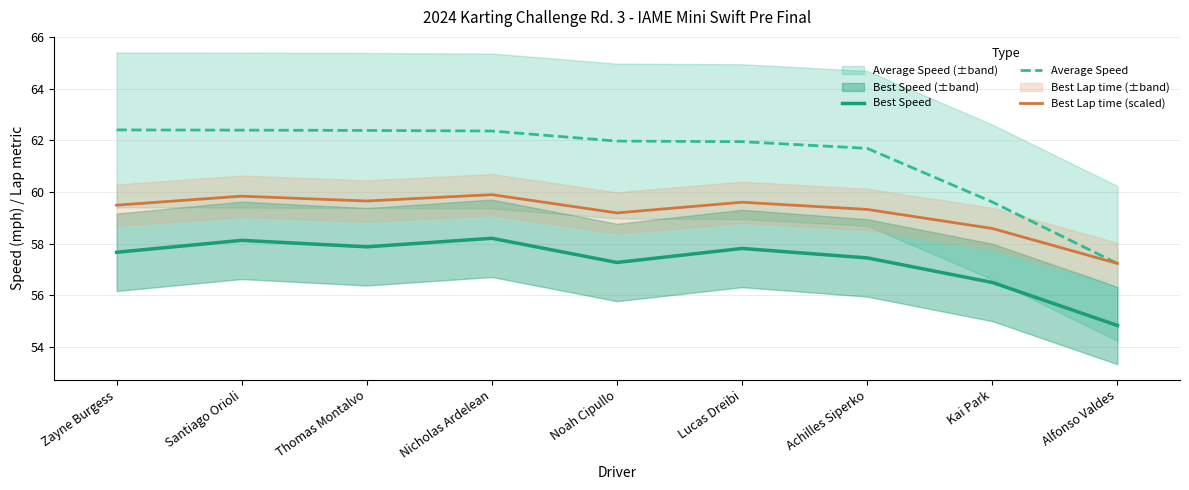

What is the total value across all series at Alfonso Valdes?

169.3